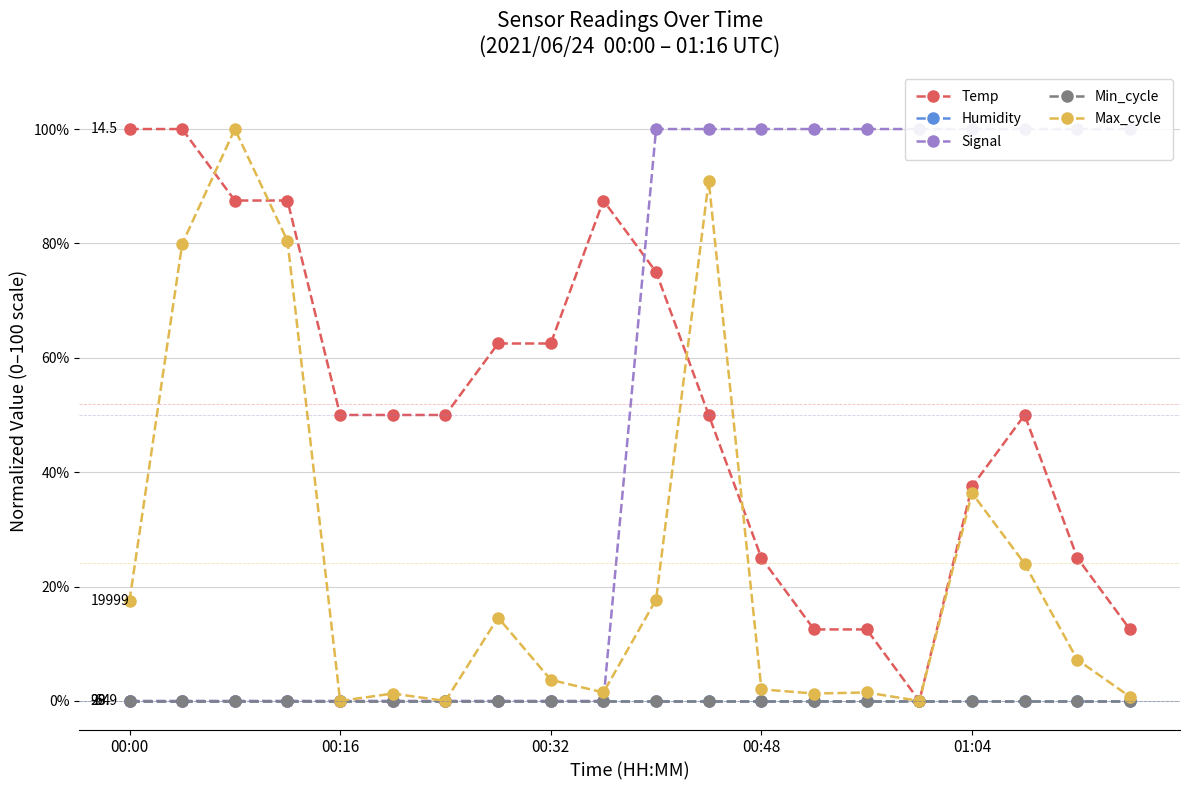

Reading left to right, what are all the values shown in this chart?

Temp: 100.0	100.0	87.5	87.5	50.0	50.0	50.0	62.5	62.5	87.5	75.0	50.0	25.0	12.5	12.5	0.0	37.5	50.0	25.0	12.5
Humidity: 0.0	0.0	0.0	0.0	0.0	0.0	0.0	0.0	0.0	0.0	0.0	0.0	0.0	0.0	0.0	0.0	0.0	0.0	0.0	0.0
Signal: 0.0	0.0	0.0	0.0	0.0	0.0	0.0	0.0	0.0	0.0	100.0	100.0	100.0	100.0	100.0	100.0	100.0	100.0	100.0	100.0
Min_cycle: 0.0	0.0	0.0	0.0	0.0	0.0	0.0	0.0	0.0	0.0	0.0	0.0	0.0	0.0	0.0	0.0	0.0	0.0	0.0	0.0
Max_cycle: 17.5	79.9	100.0	80.4	0.0	1.3	0.0	14.6	3.7	1.5	17.7	91.0	2.0	1.3	1.5	0.0	36.3	24.0	7.2	0.7